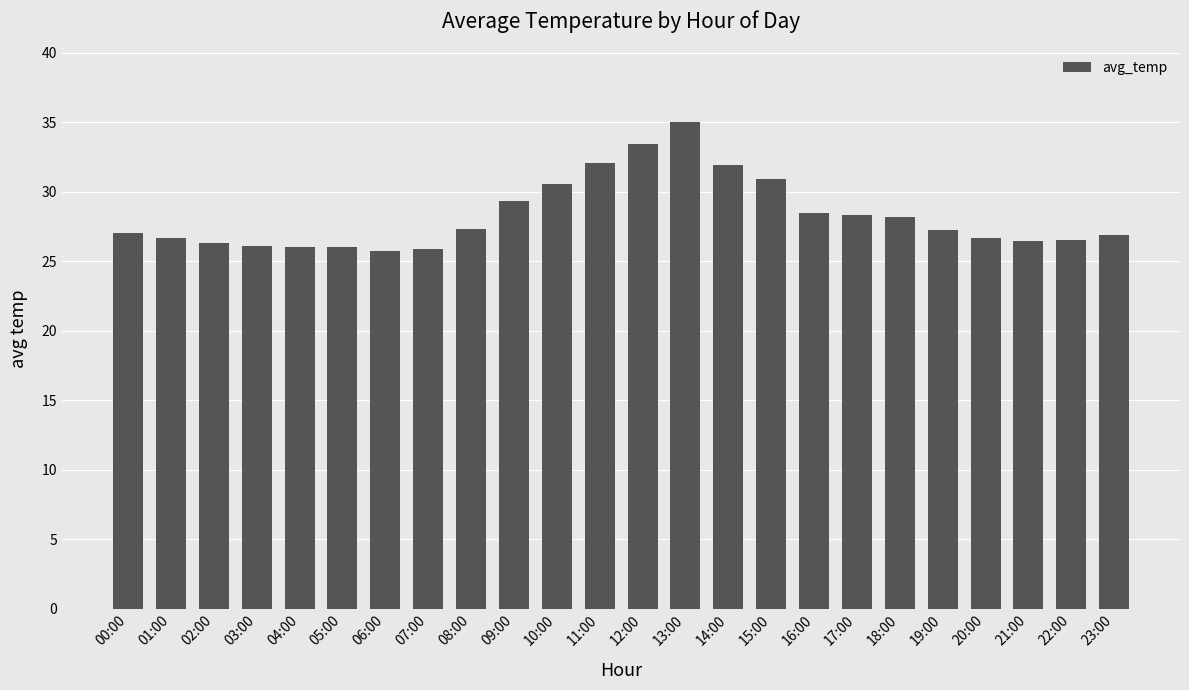

Which label corresponds to the largest value in the chart?

13:00